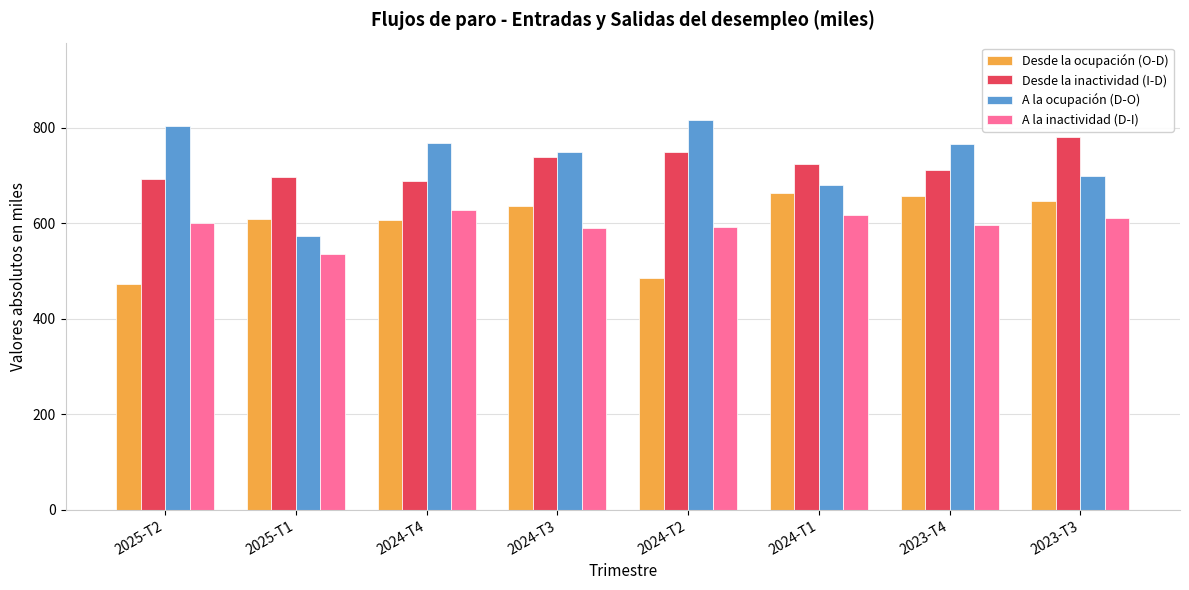

How many data points in Desde la ocupación (O-D) are less than 636?

4